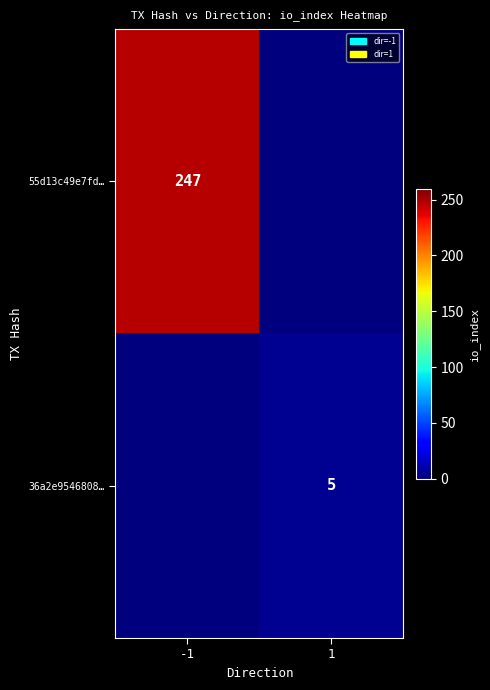

The value of 55d13c49e7fd… at -1 is 129. True or false?

False